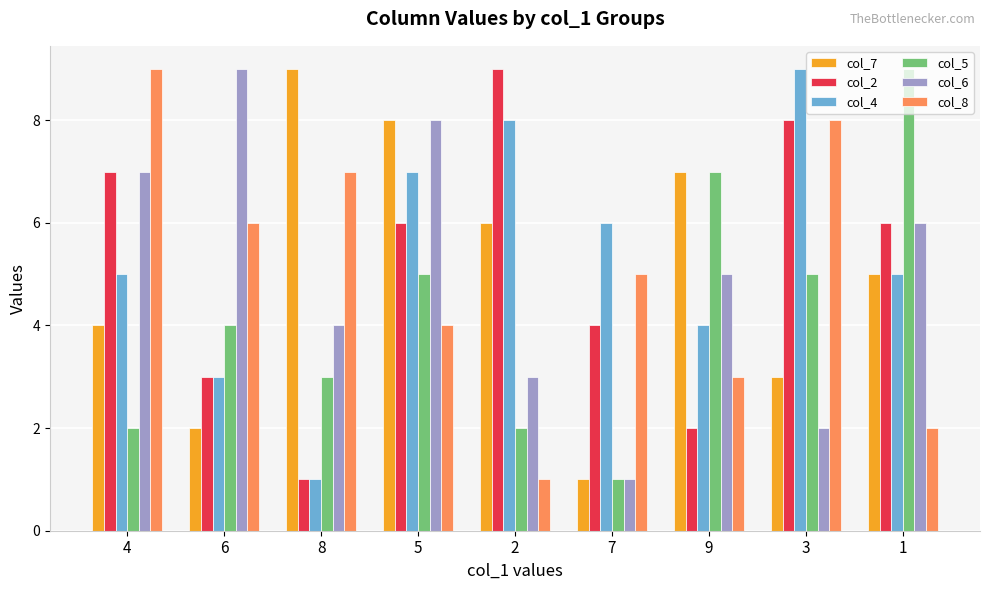

What is the label of the 4th bar from the right?

7